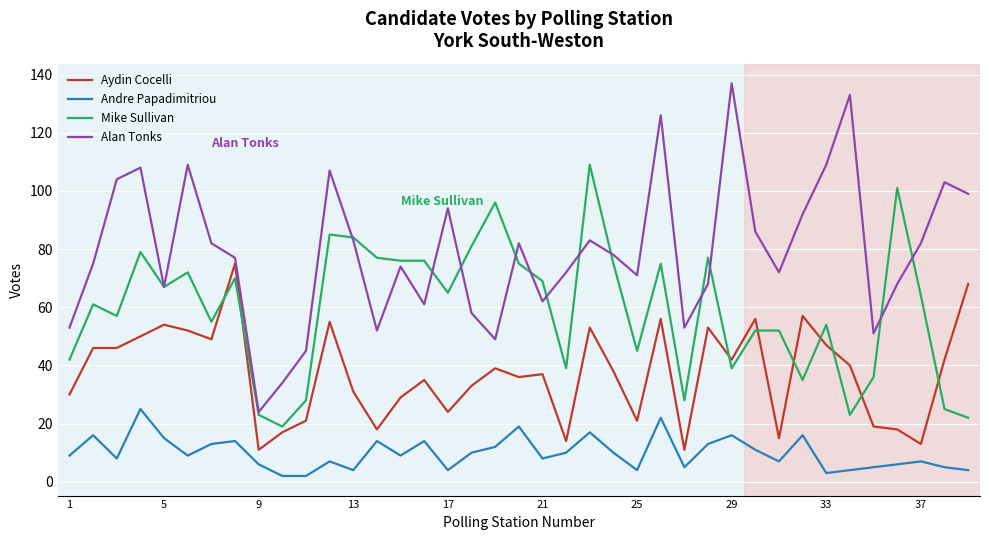

Is this an area chart (filled region under the line)?

No